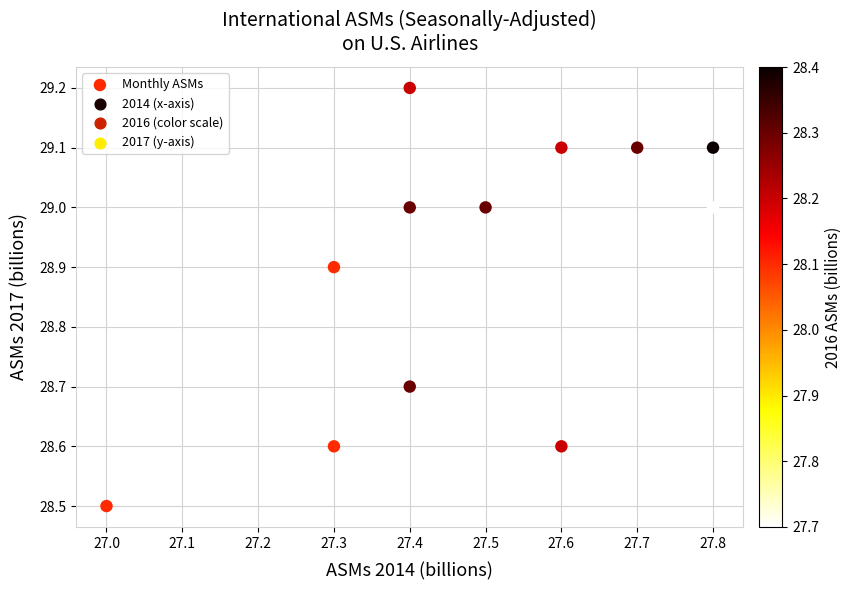

What is the average X value?

27.5